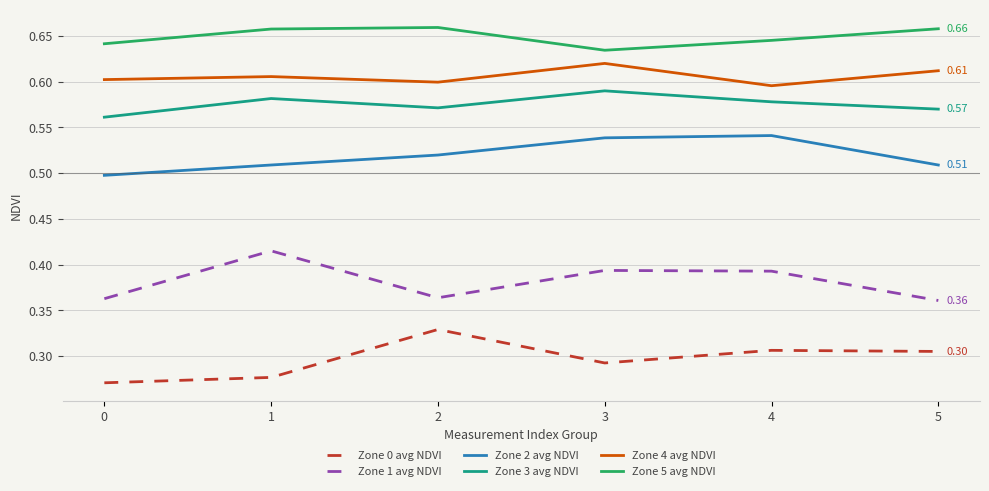

Rank the series by their maximum value, from lowest to highest.

Zone 0 avg NDVI, Zone 1 avg NDVI, Zone 2 avg NDVI, Zone 3 avg NDVI, Zone 4 avg NDVI, Zone 5 avg NDVI